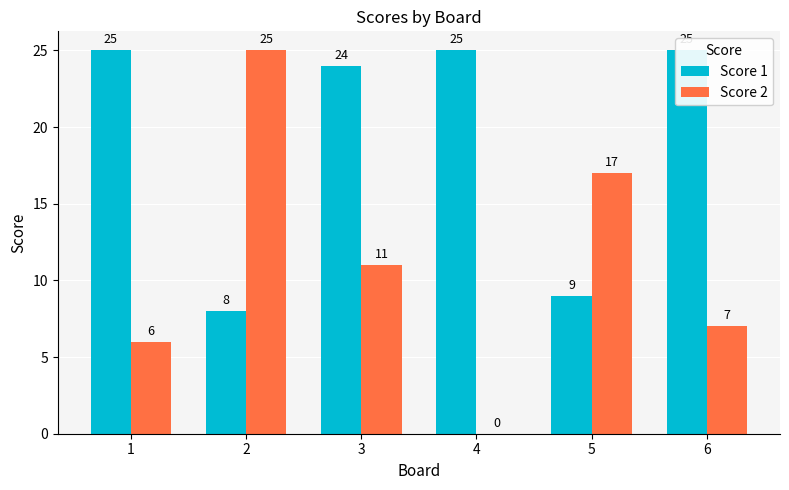

How many series are shown in this chart?

2